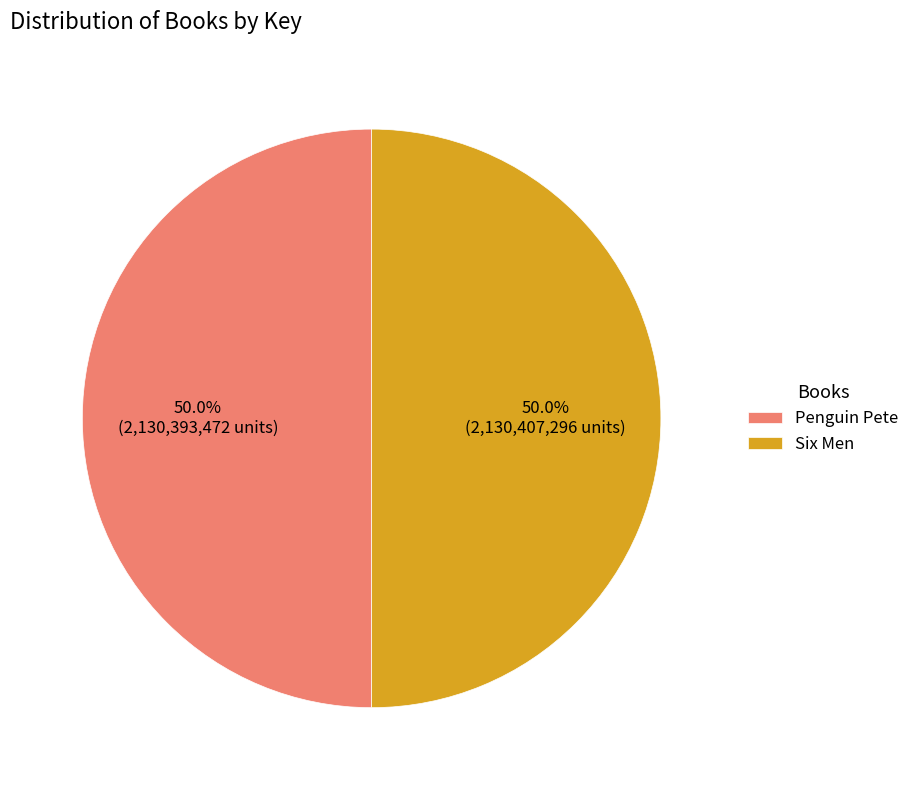

The Penguin Pete slice represents 50% of the pie. True or false?

True